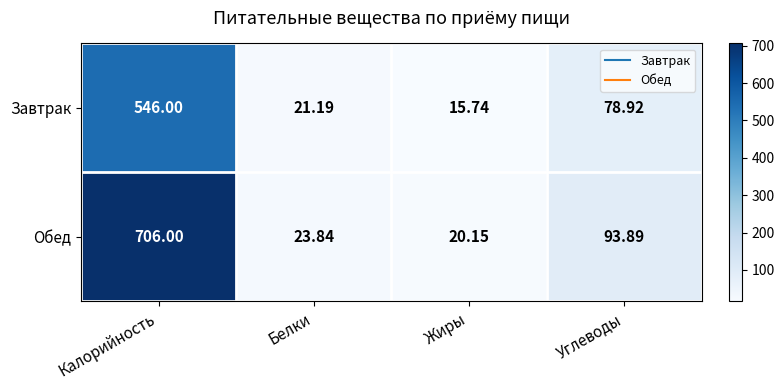

Which series changed the most between Белки and Углеводы?

Обед